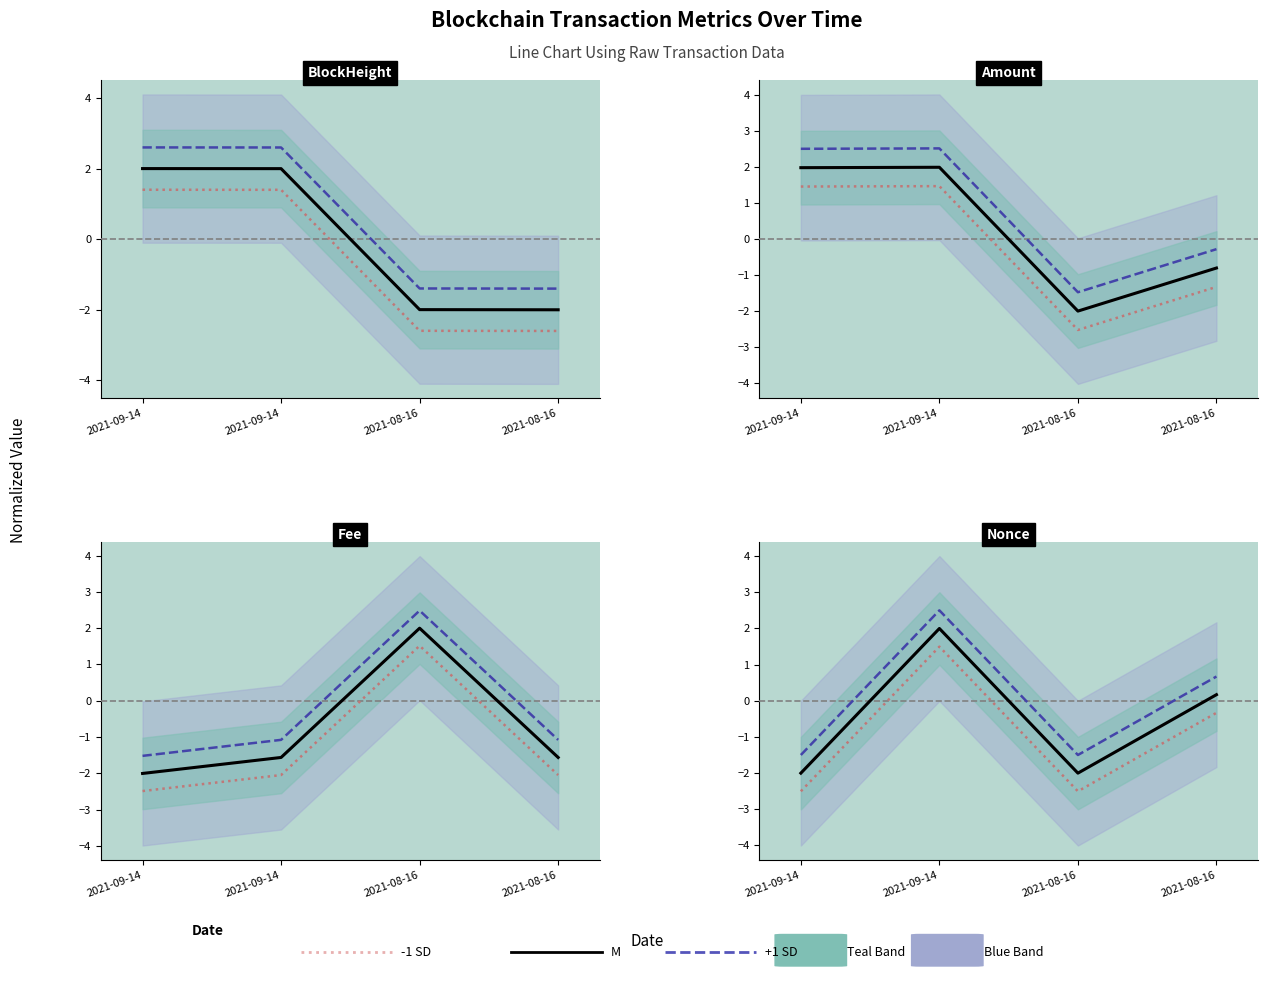

Rank the series by their average value, from lowest to highest.

-1 SD, M, +1 SD